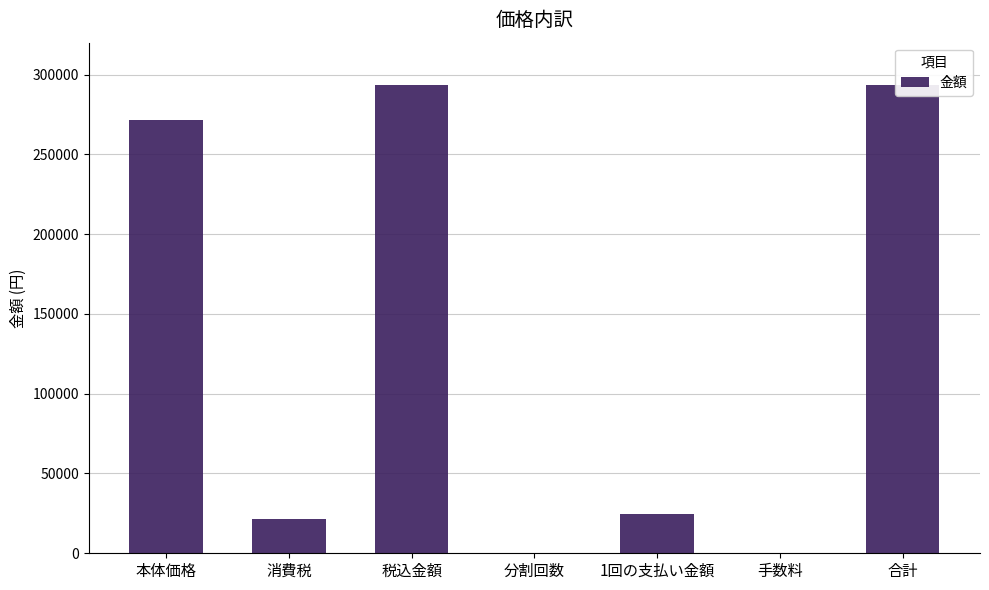

What is the maximum value shown in the chart?

293574.2